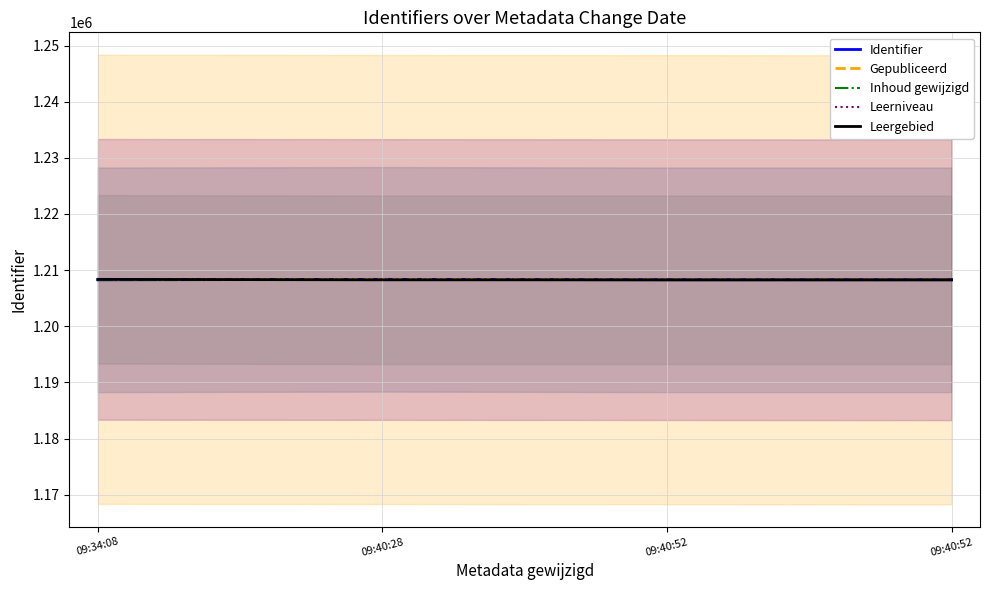

The value of Leergebied at 09:34:08 is 263473.9. True or false?

False